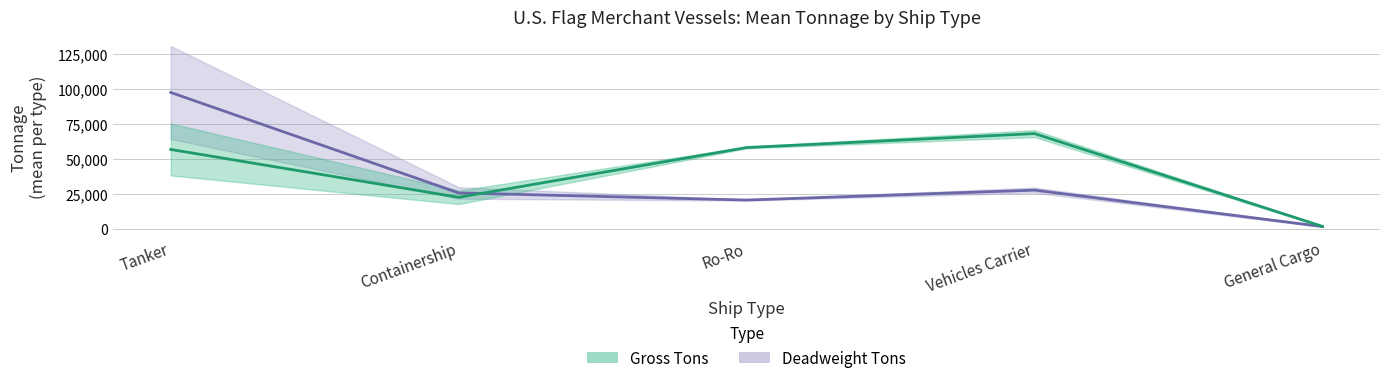

What is the lowest value of the Deadweight Tons series?

1767.7